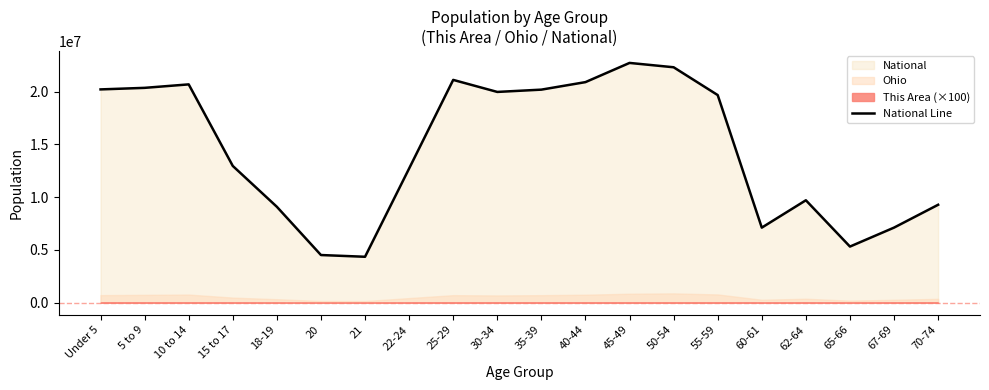

What is the maximum value for National Line?

22708591